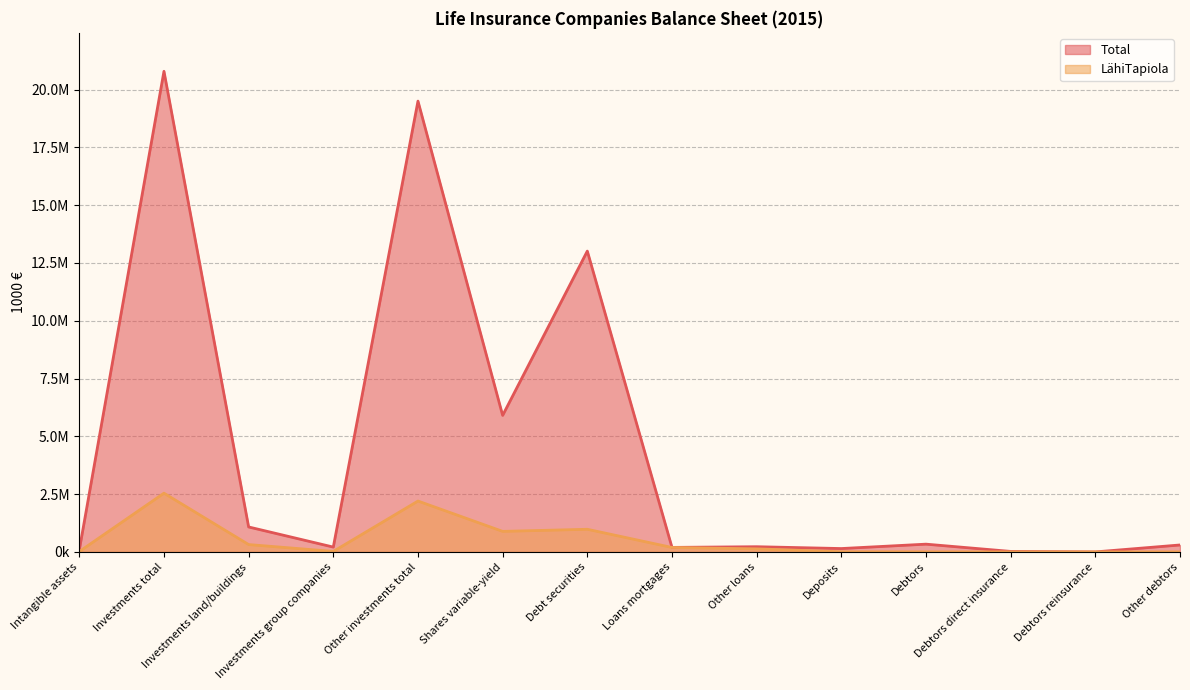

At which label is Total closest to 10394431?

Debt securities